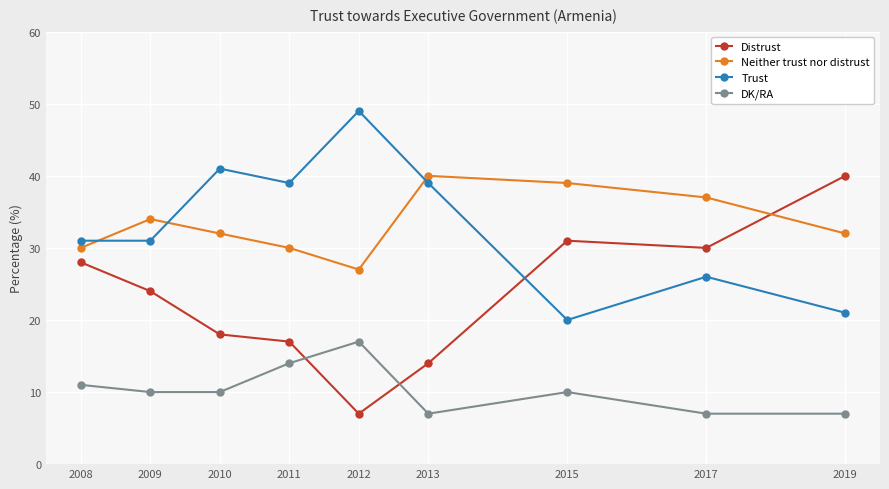

What is the average value of the DK/RA series?

10